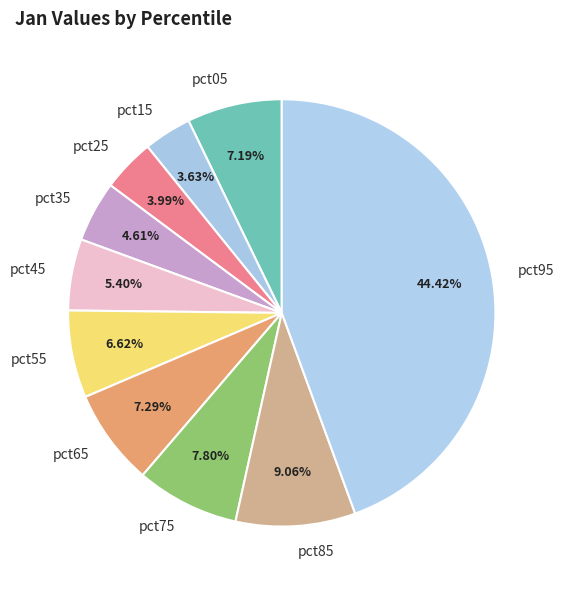

Do pct85 and pct45 together represent more than half of the pie?

No